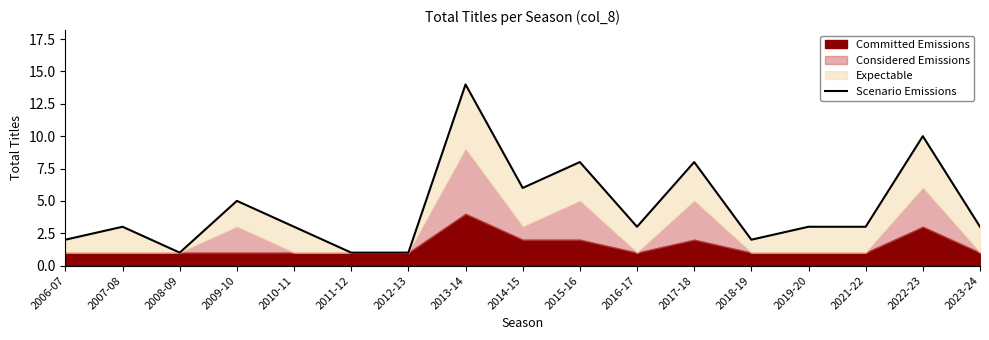

Reading right to left, transcribe all the data shown in this chart.

2023-24=3	2022-23=10	2021-22=3	2019-20=3	2018-19=2	2017-18=8	2016-17=3	2015-16=8	2014-15=6	2013-14=14	2012-13=1	2011-12=1	2010-11=3	2009-10=5	2008-09=1	2007-08=3	2006-07=2